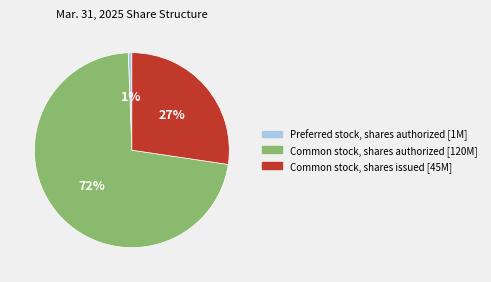

How many segments does this pie chart have?

3